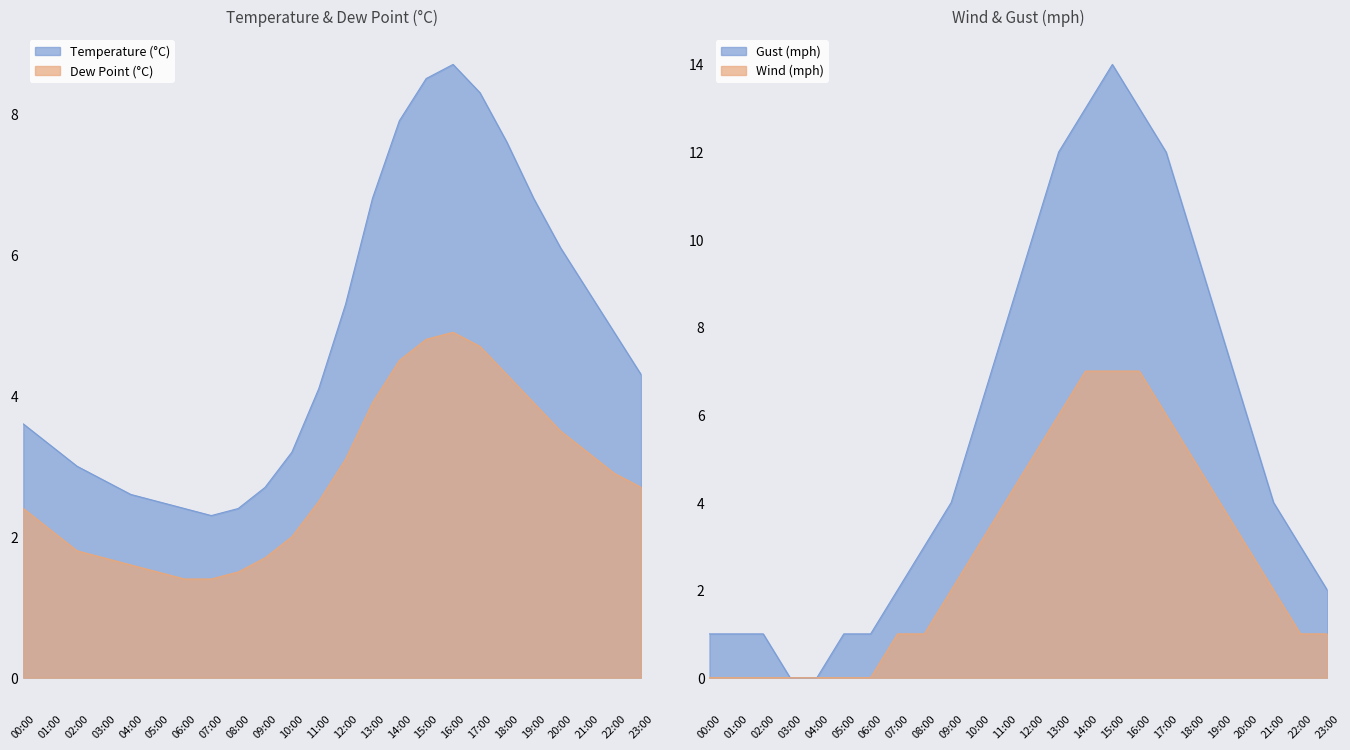

Reading right to left, list all the values displayed in this chart.

temp: 4.3	4.9	5.5	6.1	6.8	7.6	8.3	8.7	8.5	7.9	6.8	5.3	4.1	3.2	2.7	2.4	2.3	2.4	2.5	2.6	2.8	3.0	3.3	3.6
dp: 2.7	2.9	3.2	3.5	3.9	4.3	4.7	4.9	4.8	4.5	3.9	3.1	2.5	2.0	1.7	1.5	1.4	1.4	1.5	1.6	1.7	1.8	2.1	2.4
gust_mph: 2.0	3.0	4.0	6.0	8.0	10.0	12.0	13.0	14.0	13.0	12.0	10.0	8.0	6.0	4.0	3.0	2.0	1.0	1.0	0.0	0.0	1.0	1.0	1.0
wind_mph: 1.0	1.0	2.0	3.0	4.0	5.0	6.0	7.0	7.0	7.0	6.0	5.0	4.0	3.0	2.0	1.0	1.0	0.0	0.0	0.0	0.0	0.0	0.0	0.0